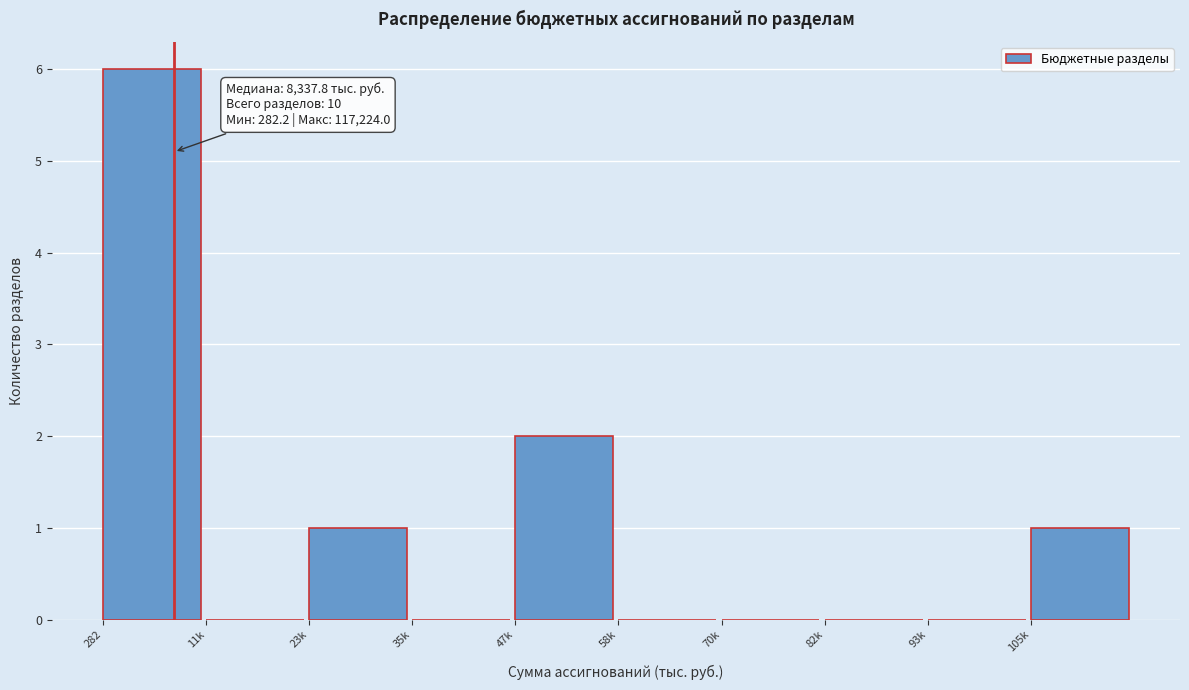

Reading right to left, extract all data points from this chart.

105k=1	93k=0	82k=0	70k=0	58k=0	47k=2	35k=0	23k=1	11k=0	282=6